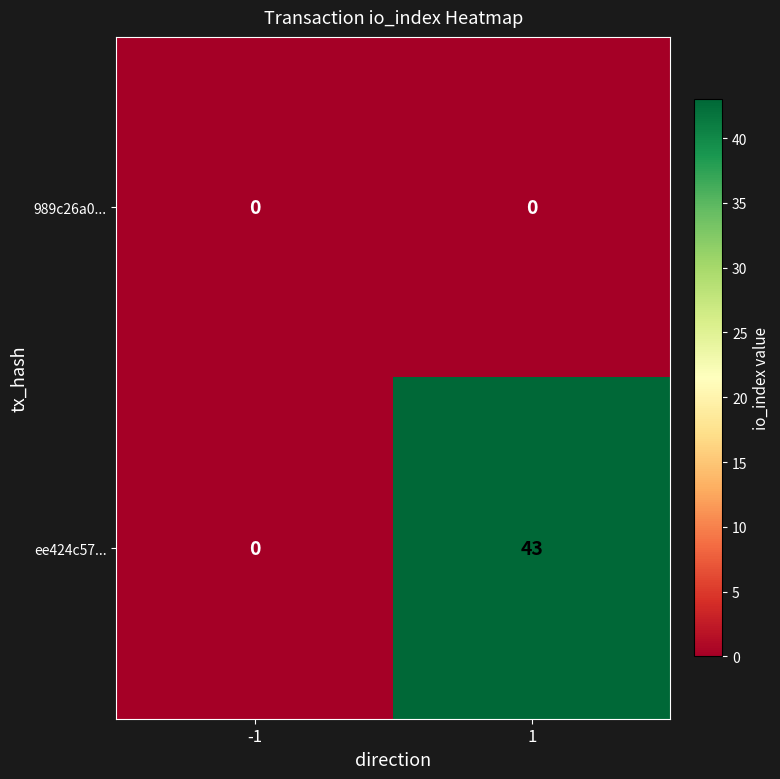

Rank the series by their maximum value, from highest to lowest.

ee424c57..., 989c26a0...